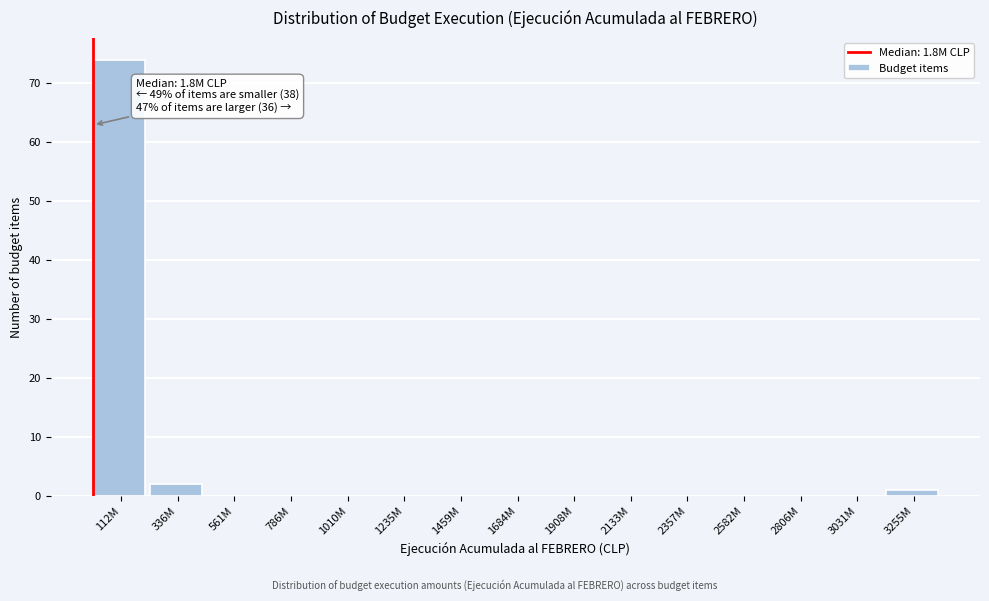

Reading left to right, list all the values displayed in this chart.

112M=74	336M=2	561M=0	786M=0	1010M=0	1235M=0	1459M=0	1684M=0	1908M=0	2133M=0	2357M=0	2582M=0	2806M=0	3031M=0	3255M=1